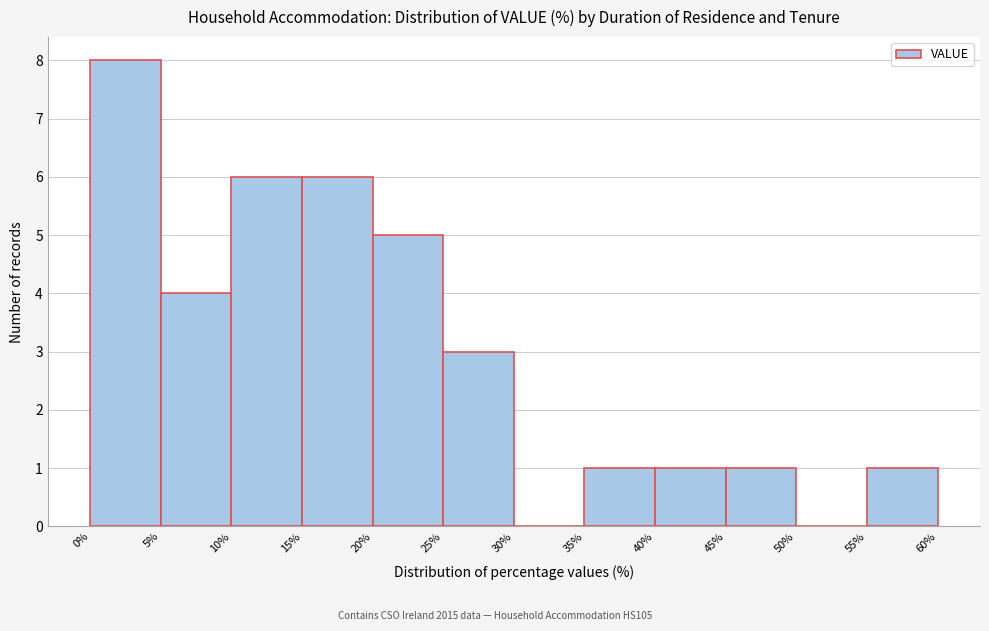

Reading left to right, list every bar in this chart as the range it spans on the x-axis followed by its height. The values are not printed on the chart, so give them approximately, as read against the axis.

0% to 5%: 8
5% to 10%: 4
10% to 15%: 6
15% to 20%: 6
20% to 25%: 5
25% to 30%: 3
30% to 35%: 0
35% to 40%: 1
40% to 45%: 1
45% to 50%: 1
50% to 55%: 0
55% to 60%: 1